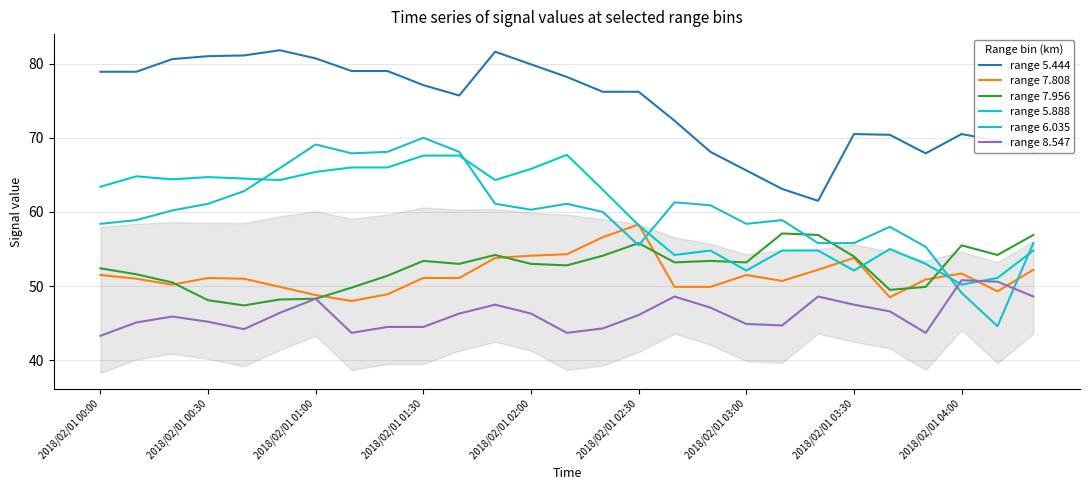

Which series has the largest range (max minus min)?

range 6.035